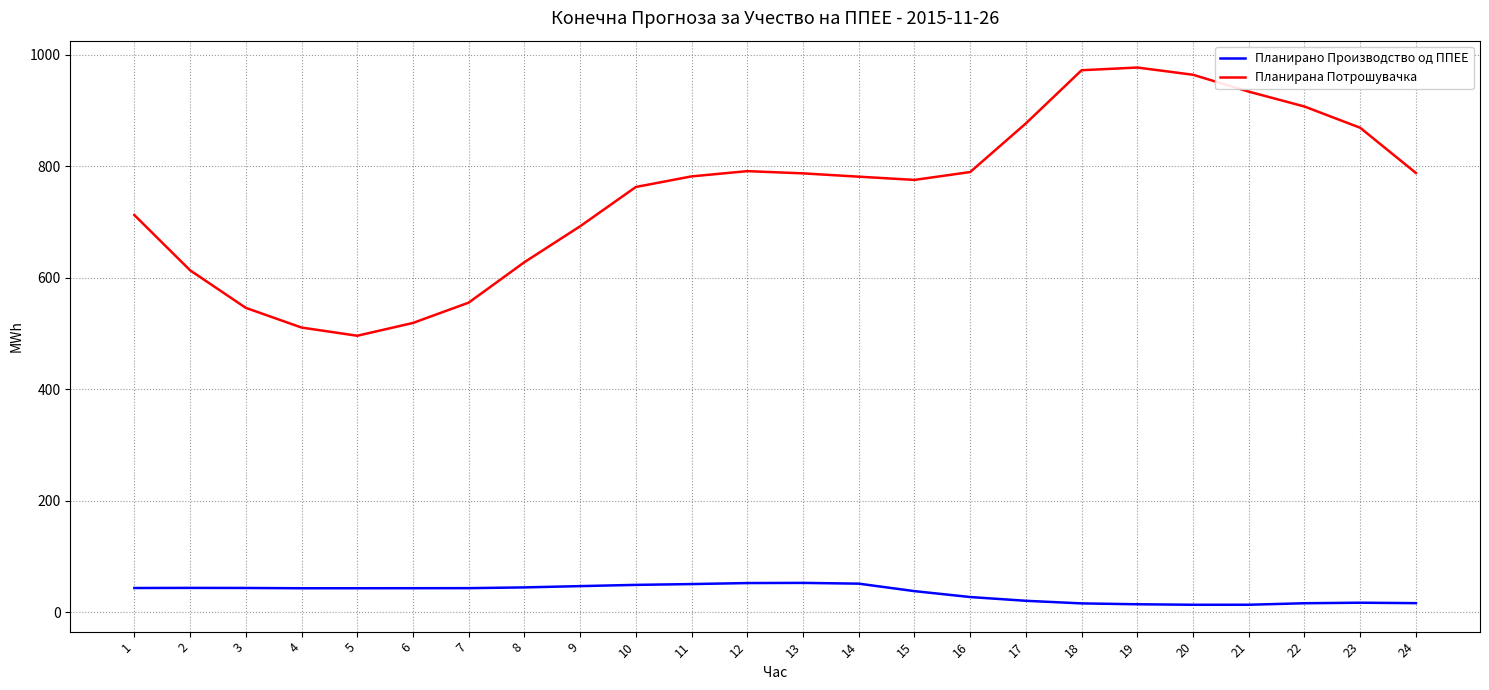

True or false: Планирана Потрошувачка and Планирано Производство од ППЕЕ intersect in this chart.

False